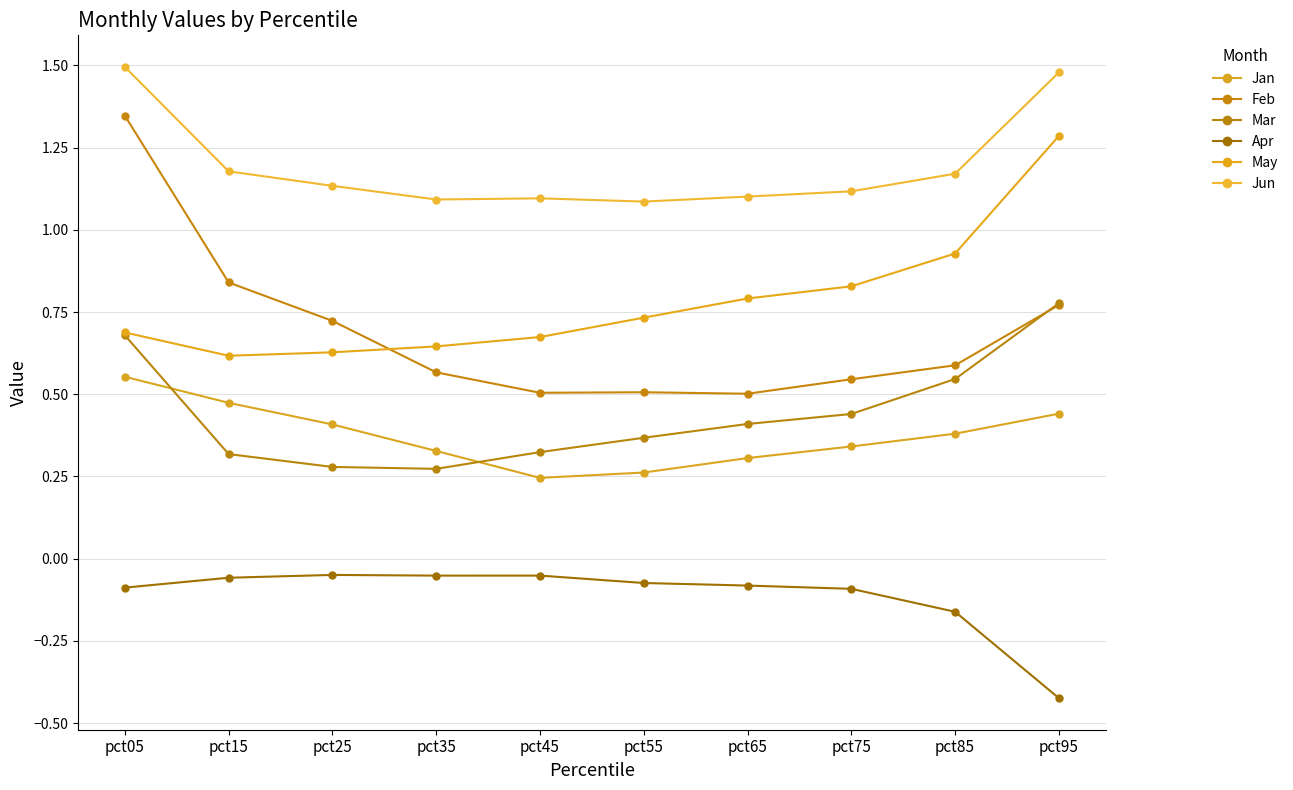

How many series are shown in this chart?

6